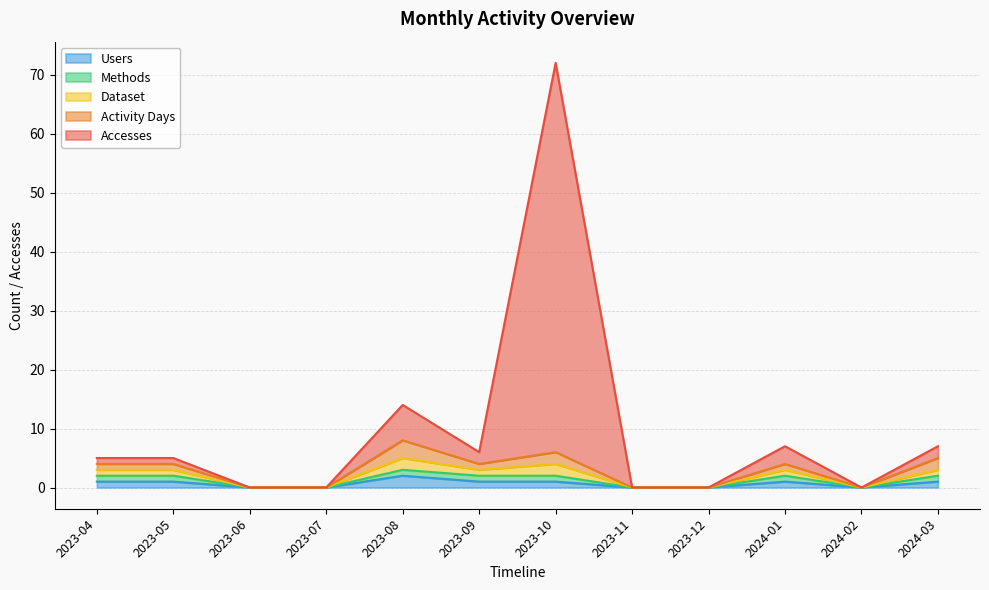

In Users, how many points are lower than both neighbors (excluding endpoints)?

1